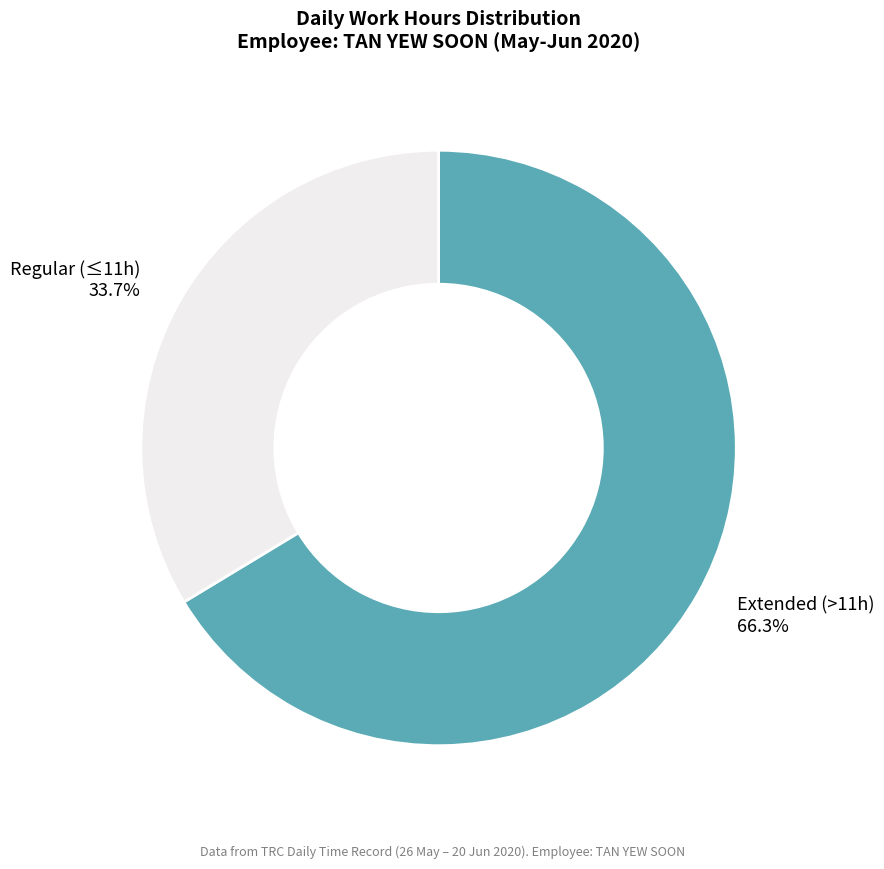

How many slices are in this pie chart?

2